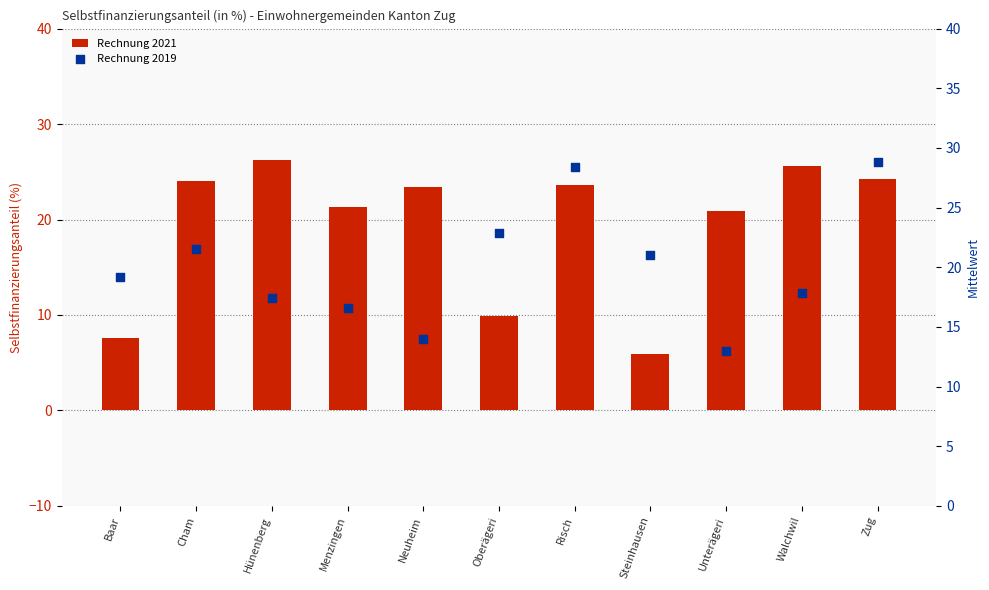

At how many categories does at least one series exceed 6?

11